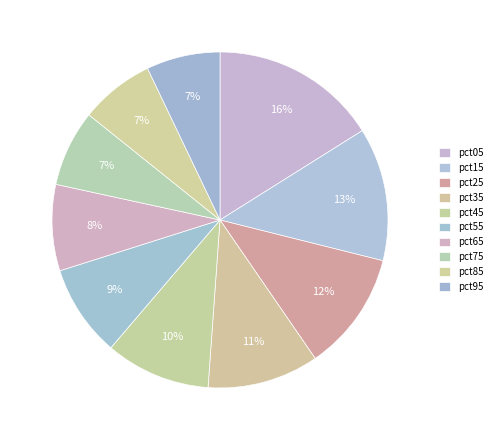

Count the number of slices in the pie.

10